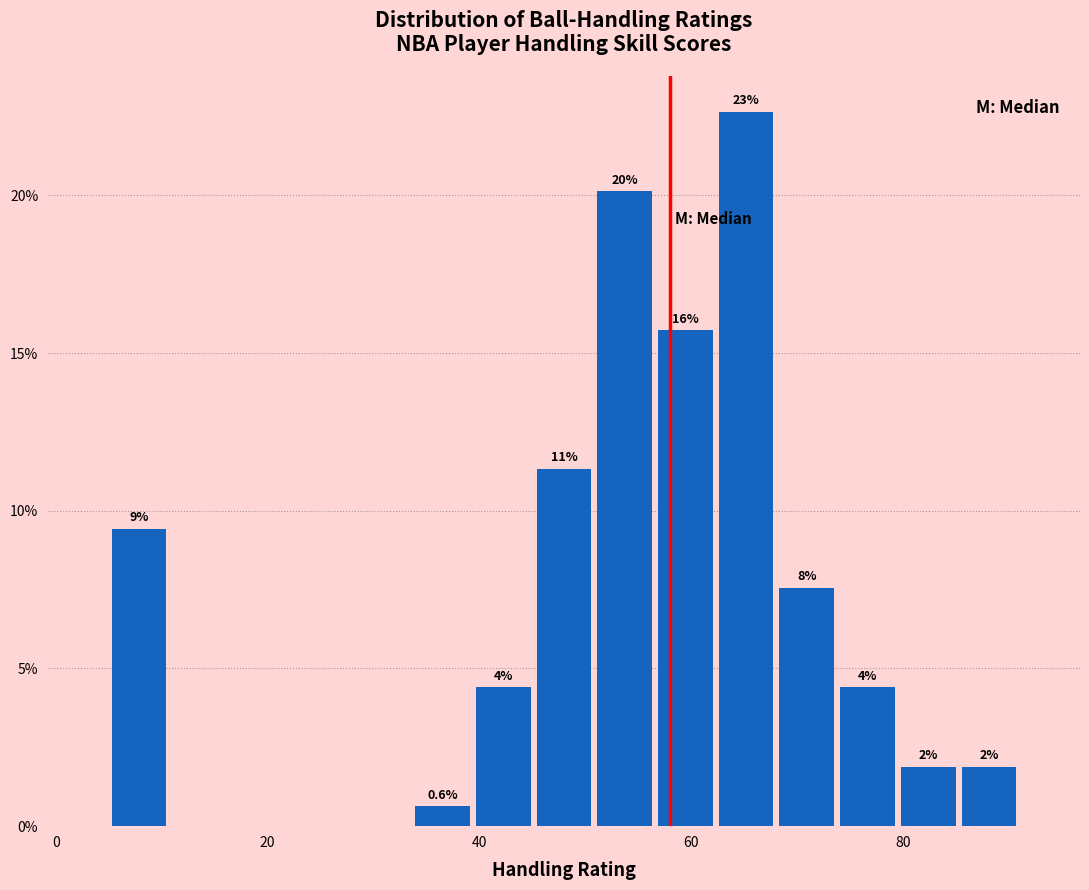

Around what value on the x-axis is the tallest bar? Give the approximate position of its centre, as read against the axis.

66